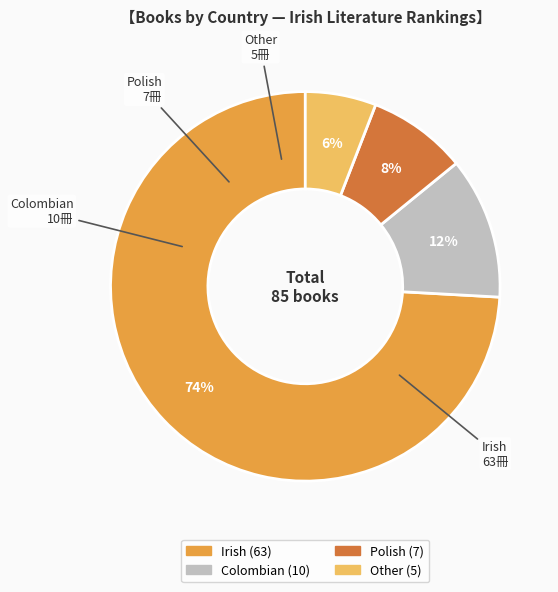

How many segments does this pie chart have?

4